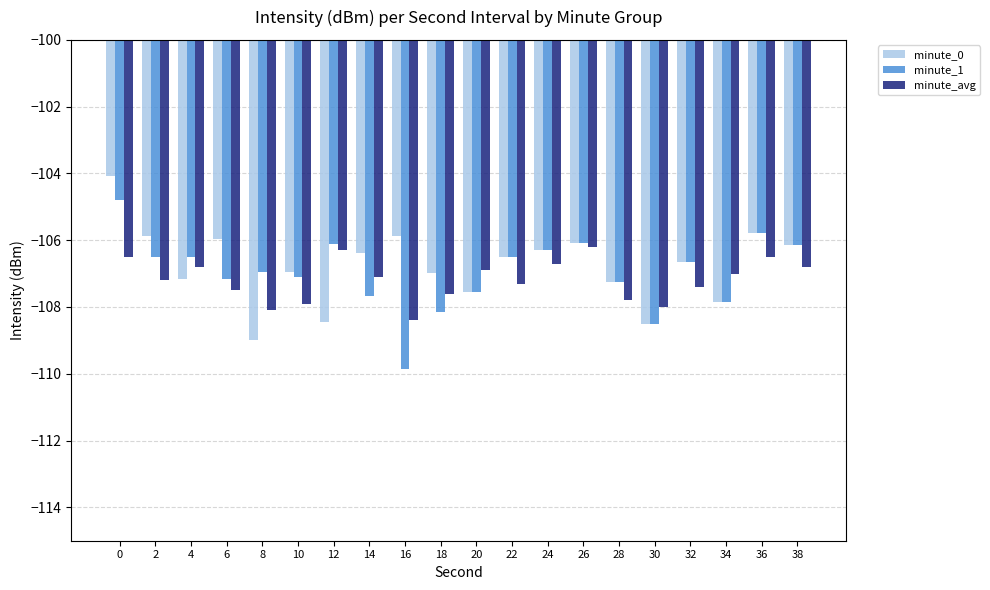

Read the minute_1 value at 2.

-106.5